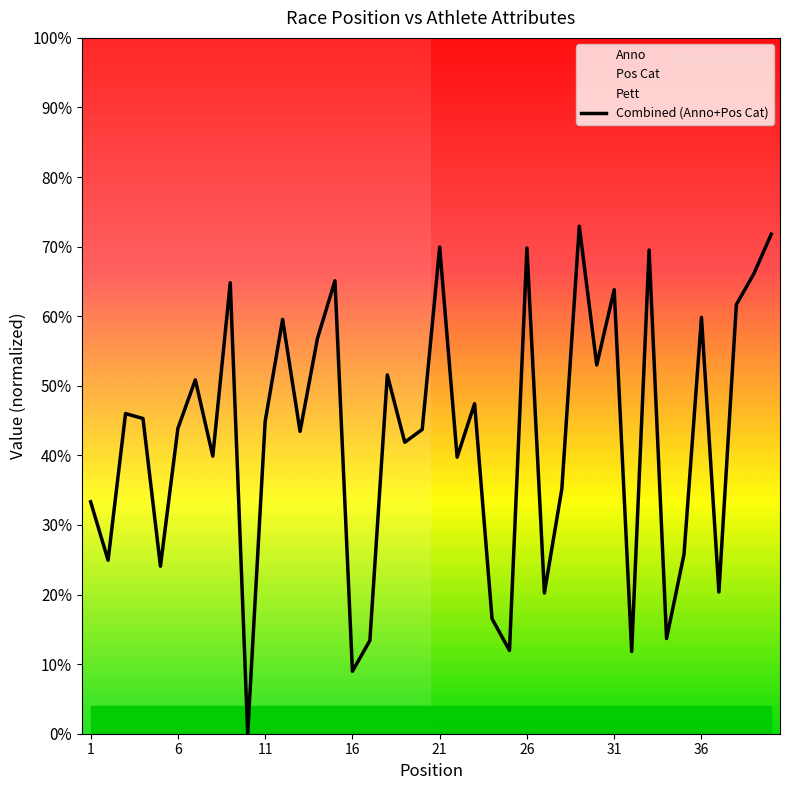

Is it true that Combined (Anno+Pos Cat) equals 11.5 at 11?

False